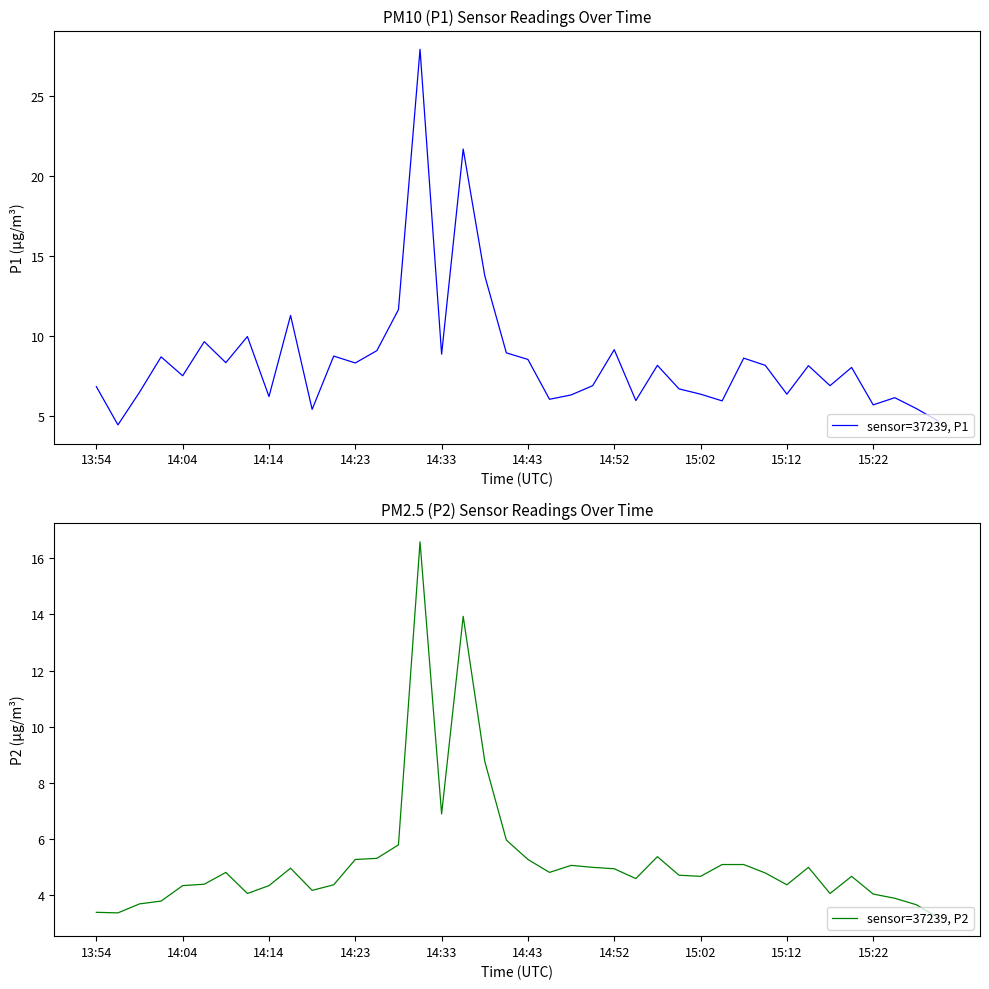

Rank the series at 21 from highest to lowest value.

sensor=37239, P1, sensor=37239, P2